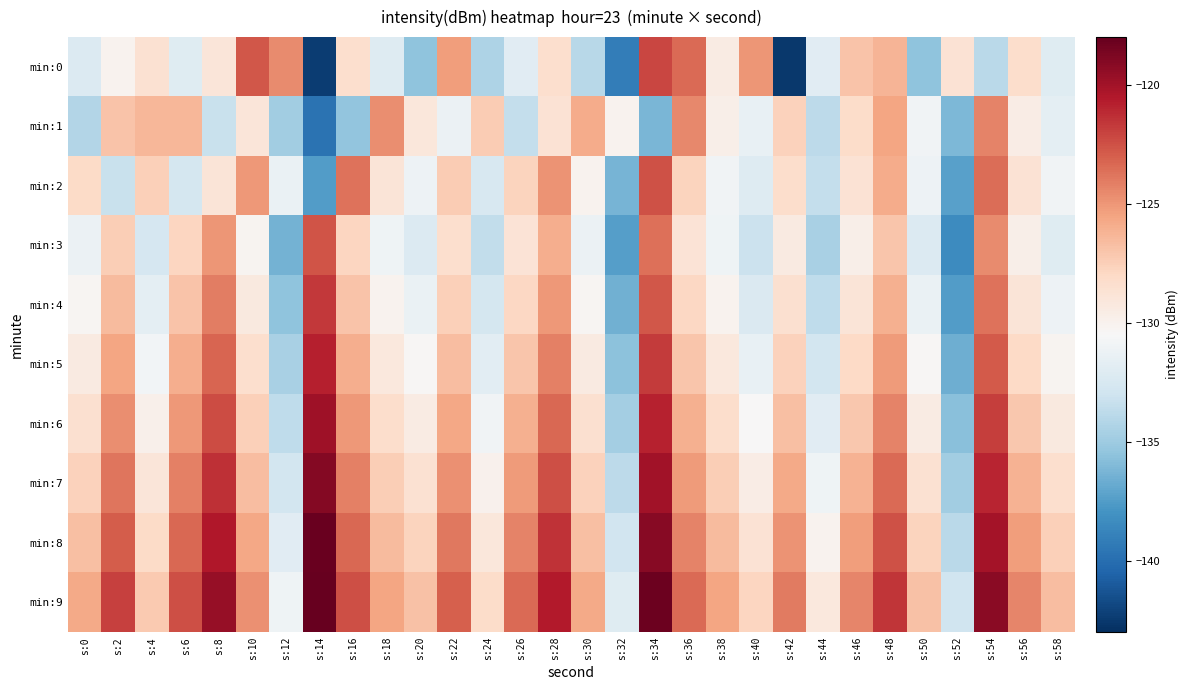

Reading left to right, extract all data points from this chart.

min:0: s:0=-132.2	s:2=-130.0	s:4=-128.6	s:6=-132.0	s:8=-129.0	s:10=-122.8	s:12=-124.6	s:14=-142.4	s:16=-128.4	s:18=-132.1	s:20=-135.5	s:22=-125.3	s:24=-134.4	s:26=-131.9	s:28=-128.4	s:30=-133.9	s:32=-139.1	s:34=-122.2	s:36=-123.4	s:38=-129.5	s:40=-125.0	s:42=-142.5	s:44=-131.9	s:46=-126.9	s:48=-126.3	s:50=-135.5	s:52=-128.6	s:54=-133.9	s:56=-128.3	s:58=-132.0
min:1: s:0=-134.2	s:2=-126.9	s:4=-126.4	s:6=-126.4	s:8=-133.2	s:10=-129.0	s:12=-134.8	s:14=-139.8	s:16=-135.4	s:18=-124.7	s:20=-129.1	s:22=-131.2	s:24=-127.3	s:26=-133.5	s:28=-128.7	s:30=-125.9	s:32=-130.1	s:34=-136.2	s:36=-124.5	s:38=-129.8	s:40=-131.4	s:42=-127.6	s:44=-133.8	s:46=-128.2	s:48=-125.6	s:50=-130.9	s:52=-136.1	s:54=-124.3	s:56=-129.6	s:58=-131.7
min:2: s:0=-128.1	s:2=-133.3	s:4=-127.5	s:6=-132.7	s:8=-128.9	s:10=-125.1	s:12=-131.3	s:14=-137.5	s:16=-123.7	s:18=-128.9	s:20=-131.1	s:22=-127.3	s:24=-132.5	s:26=-127.7	s:28=-124.9	s:30=-130.1	s:32=-136.3	s:34=-122.5	s:36=-127.7	s:38=-130.9	s:40=-132.1	s:42=-128.3	s:44=-133.5	s:46=-128.7	s:48=-125.9	s:50=-131.1	s:52=-137.3	s:54=-123.5	s:56=-128.7	s:58=-130.9
min:3: s:0=-131.2	s:2=-127.4	s:4=-132.6	s:6=-127.8	s:8=-125.0	s:10=-130.2	s:12=-136.4	s:14=-122.6	s:16=-127.8	s:18=-131.0	s:20=-132.2	s:22=-128.4	s:24=-133.6	s:26=-128.8	s:28=-126.0	s:30=-131.2	s:32=-137.4	s:34=-123.6	s:36=-128.8	s:38=-131.0	s:40=-133.2	s:42=-129.4	s:44=-134.6	s:46=-129.8	s:48=-127.0	s:50=-132.2	s:52=-138.4	s:54=-124.6	s:56=-129.8	s:58=-132.0
min:4: s:0=-130.3	s:2=-126.5	s:4=-131.7	s:6=-126.9	s:8=-124.1	s:10=-129.3	s:12=-135.5	s:14=-121.7	s:16=-126.9	s:18=-130.1	s:20=-131.3	s:22=-127.5	s:24=-132.7	s:26=-127.9	s:28=-125.1	s:30=-130.3	s:32=-136.5	s:34=-122.7	s:36=-127.9	s:38=-130.1	s:40=-132.3	s:42=-128.5	s:44=-133.7	s:46=-128.9	s:48=-126.1	s:50=-131.3	s:52=-137.5	s:54=-123.7	s:56=-128.9	s:58=-131.1
min:5: s:0=-129.4	s:2=-125.6	s:4=-130.8	s:6=-126.0	s:8=-123.2	s:10=-128.4	s:12=-134.6	s:14=-120.8	s:16=-126.0	s:18=-129.2	s:20=-130.4	s:22=-126.6	s:24=-131.8	s:26=-127.0	s:28=-124.2	s:30=-129.4	s:32=-135.6	s:34=-121.8	s:36=-127.0	s:38=-129.2	s:40=-131.4	s:42=-127.6	s:44=-132.8	s:46=-128.0	s:48=-125.2	s:50=-130.4	s:52=-136.6	s:54=-122.8	s:56=-128.0	s:58=-130.2
min:6: s:0=-128.5	s:2=-124.7	s:4=-129.9	s:6=-125.1	s:8=-122.3	s:10=-127.5	s:12=-133.7	s:14=-119.9	s:16=-125.1	s:18=-128.3	s:20=-129.5	s:22=-125.7	s:24=-130.9	s:26=-126.1	s:28=-123.3	s:30=-128.5	s:32=-134.7	s:34=-120.9	s:36=-126.1	s:38=-128.3	s:40=-130.5	s:42=-126.7	s:44=-131.9	s:46=-127.1	s:48=-124.3	s:50=-129.5	s:52=-135.7	s:54=-121.9	s:56=-127.1	s:58=-129.3
min:7: s:0=-127.6	s:2=-123.8	s:4=-129.0	s:6=-124.2	s:8=-121.4	s:10=-126.6	s:12=-132.8	s:14=-119.0	s:16=-124.2	s:18=-127.4	s:20=-128.6	s:22=-124.8	s:24=-130.0	s:26=-125.2	s:28=-122.4	s:30=-127.6	s:32=-133.8	s:34=-120.0	s:36=-125.2	s:38=-127.4	s:40=-129.6	s:42=-125.8	s:44=-131.0	s:46=-126.2	s:48=-123.4	s:50=-128.6	s:52=-134.8	s:54=-121.0	s:56=-126.2	s:58=-128.4
min:8: s:0=-126.7	s:2=-122.9	s:4=-128.1	s:6=-123.3	s:8=-120.5	s:10=-125.7	s:12=-131.9	s:14=-118.1	s:16=-123.3	s:18=-126.5	s:20=-127.7	s:22=-123.9	s:24=-129.1	s:26=-124.3	s:28=-121.5	s:30=-126.7	s:32=-132.9	s:34=-119.1	s:36=-124.3	s:38=-126.5	s:40=-128.7	s:42=-124.9	s:44=-130.1	s:46=-125.3	s:48=-122.5	s:50=-127.7	s:52=-133.9	s:54=-120.1	s:56=-125.3	s:58=-127.5
min:9: s:0=-125.8	s:2=-122.0	s:4=-127.2	s:6=-122.4	s:8=-119.6	s:10=-124.8	s:12=-131.0	s:14=-117.2	s:16=-122.4	s:18=-125.6	s:20=-126.8	s:22=-123.0	s:24=-128.2	s:26=-123.4	s:28=-120.6	s:30=-125.8	s:32=-132.0	s:34=-118.2	s:36=-123.4	s:38=-125.6	s:40=-127.8	s:42=-124.0	s:44=-129.2	s:46=-124.4	s:48=-121.6	s:50=-126.8	s:52=-133.0	s:54=-119.2	s:56=-124.4	s:58=-126.6